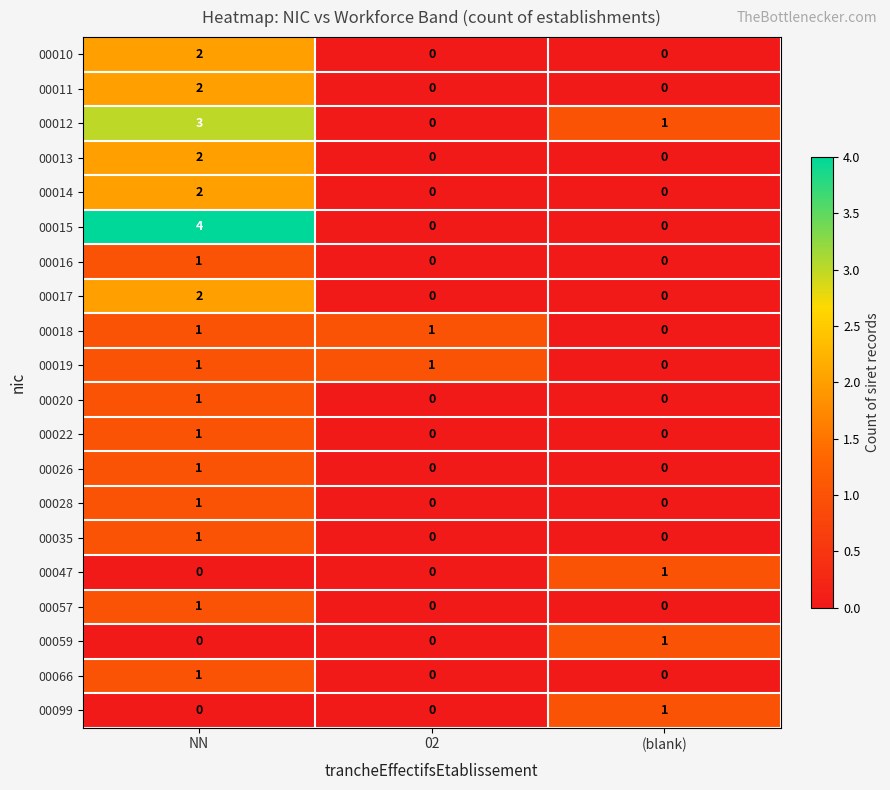

Which category has the highest value across all series?

NN